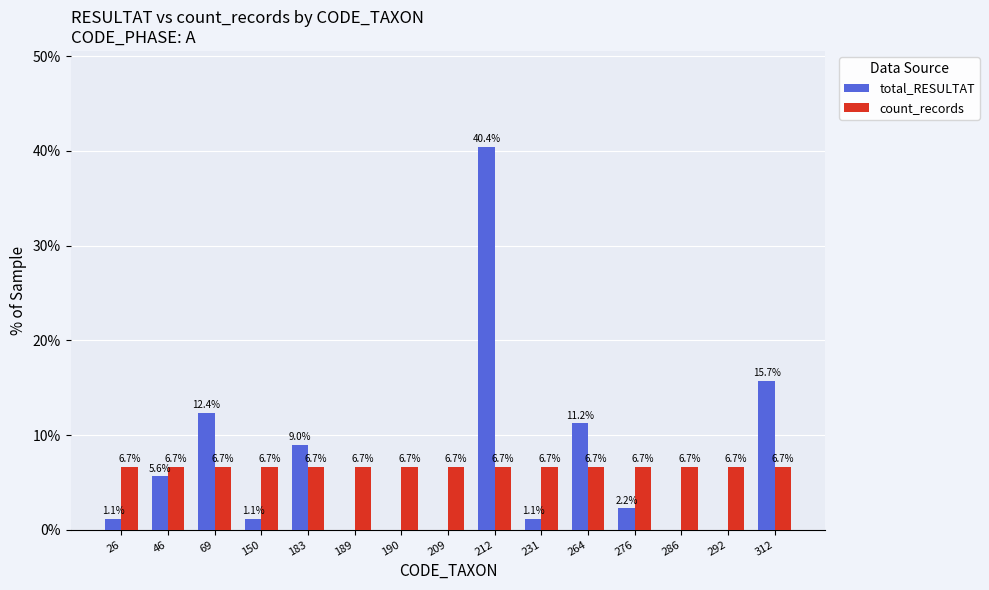

Does the chart contain stacked bars?

No